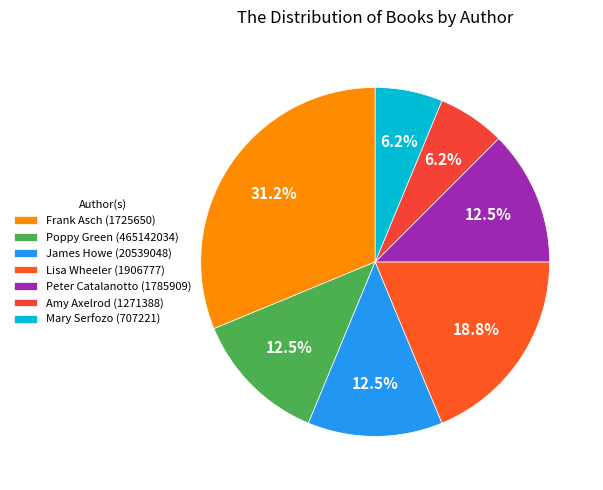

What is the smallest slice in the pie chart?

Amy Axelrod (1271388)